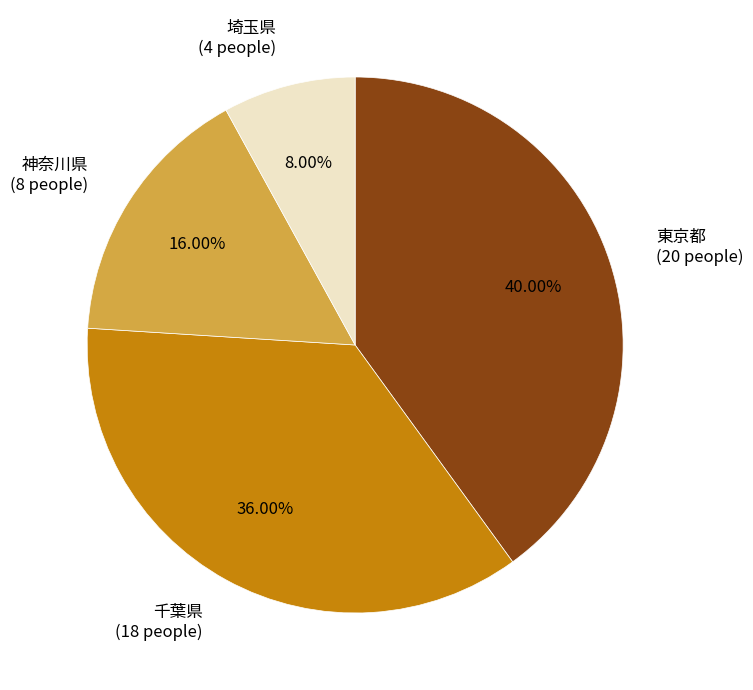

Between 東京都 and 神奈川県, which is larger?

東京都